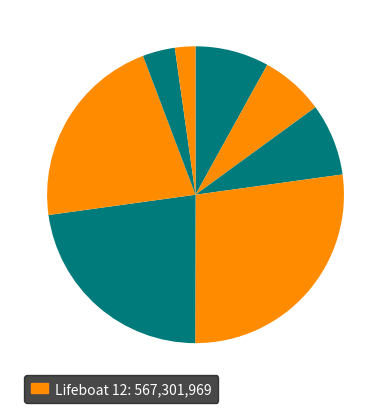

Count the number of slices in the pie.

8